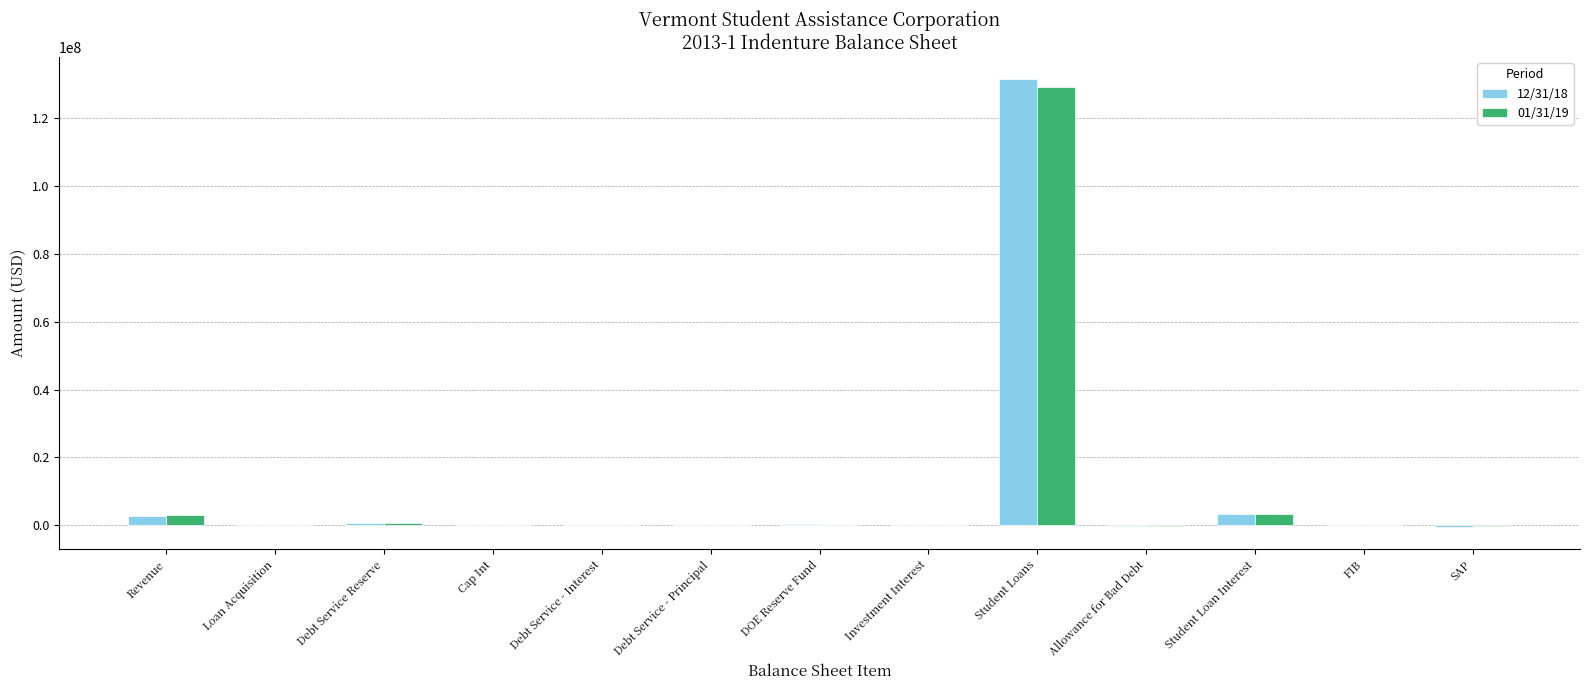

What is the sum of all 01/31/19 values?

135557028.0